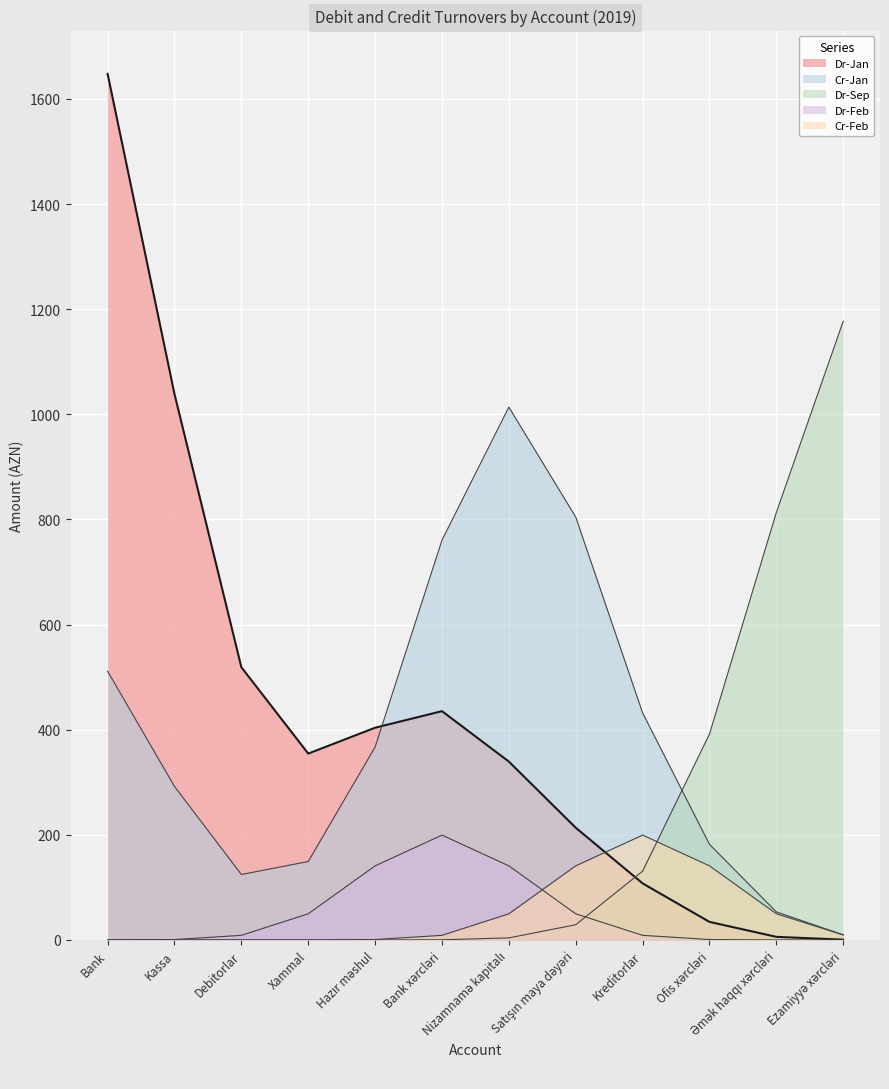

Which has a higher value, Bank or Debitorlar?

Bank